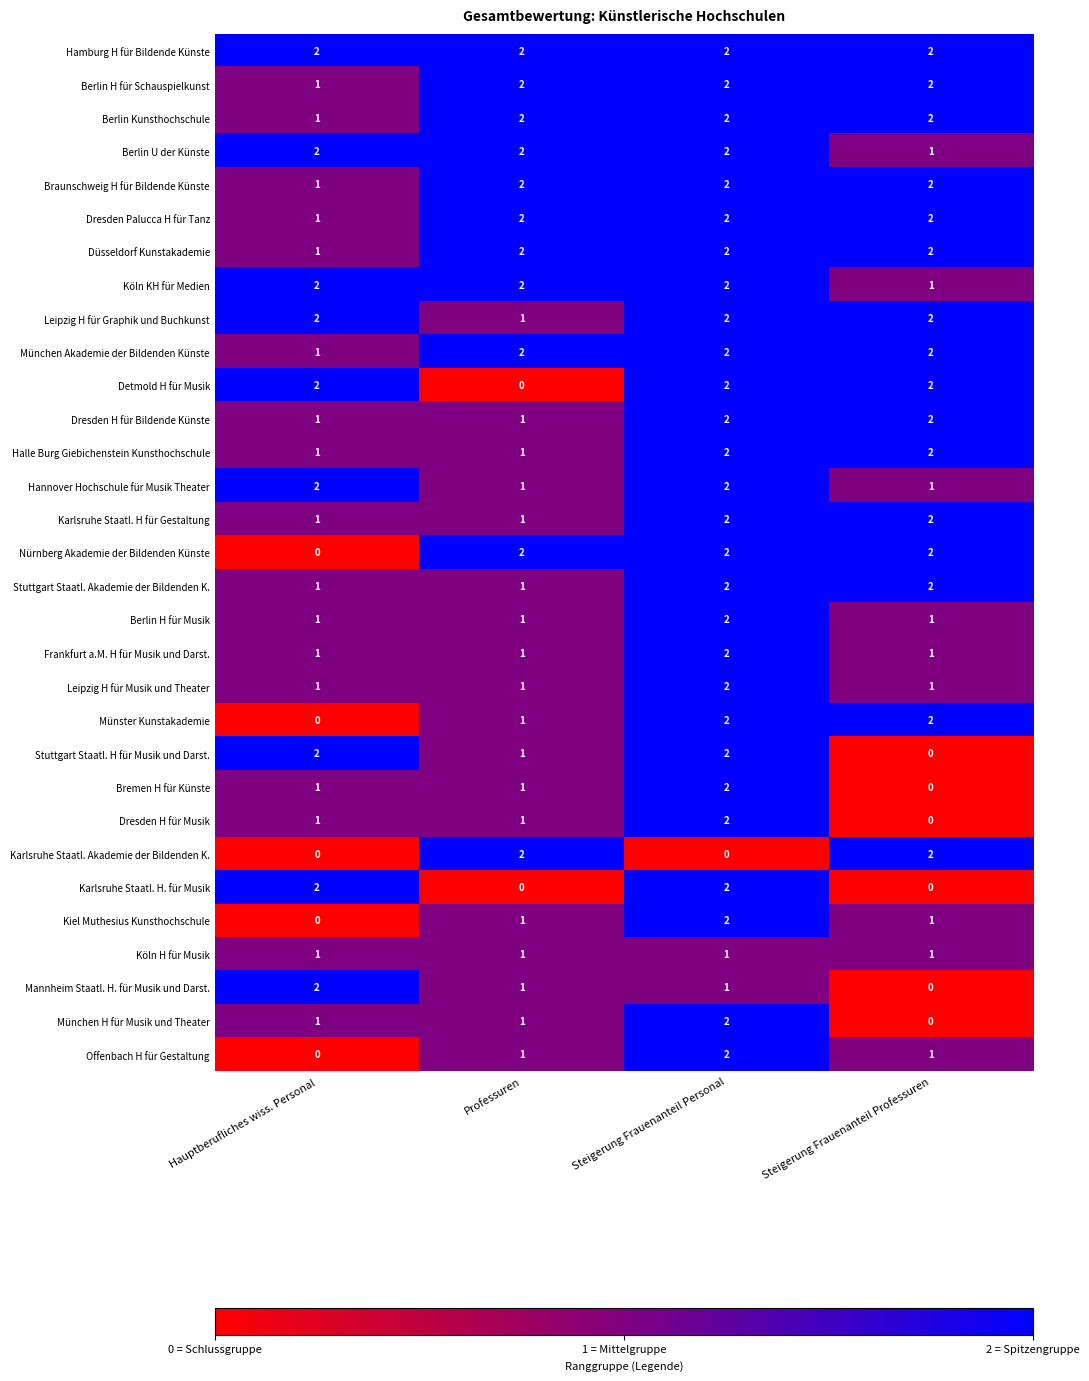

At which category is the sum across all series the highest?

Steigerung Frauenanteil Personal